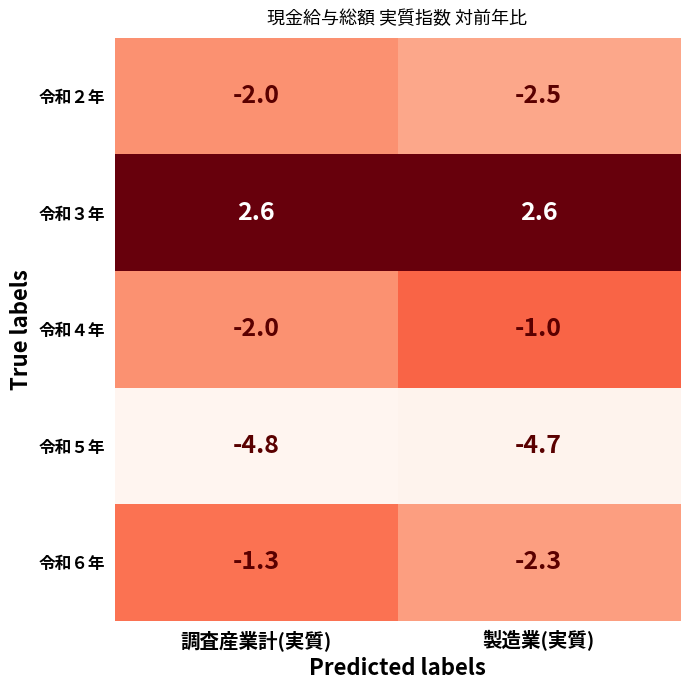

At which label does 令和２年 reach its minimum?

製造業(実質)